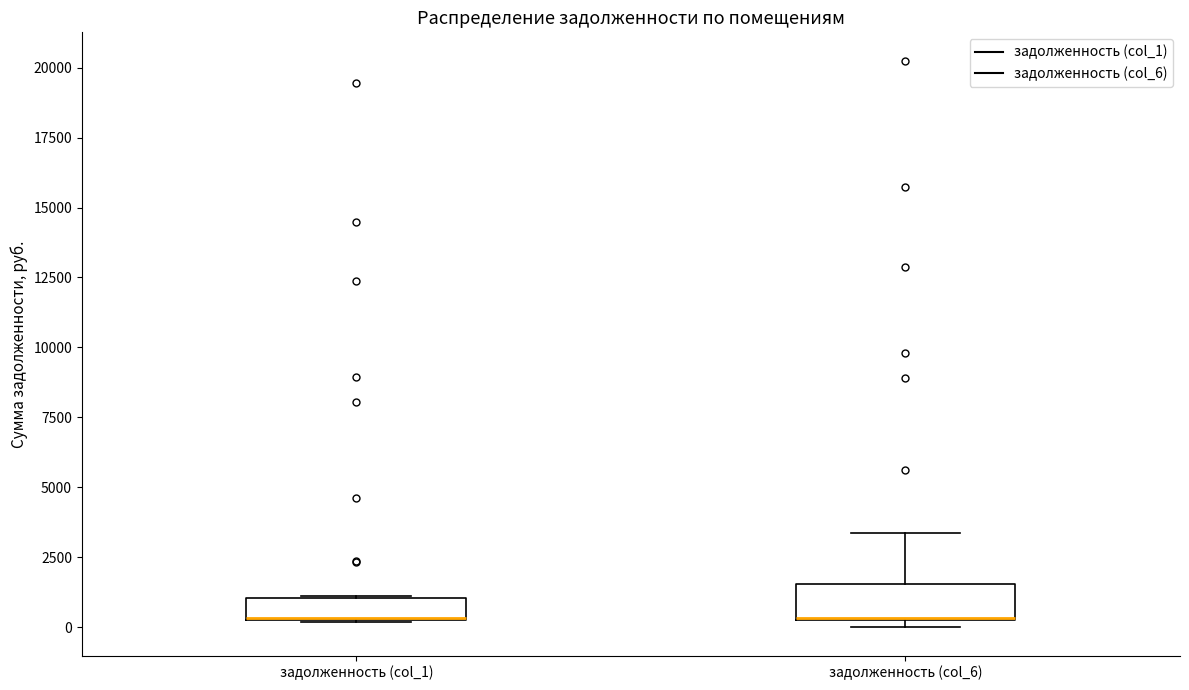

Reading left to right, transcribe this box plot: for each box, give where its median line is, the range the box spans, and where its two whiskers end, as read against the y-axis. The values are not printed on the chart, so give them approximately, as read against the axis.

задолженность (col_1): median 500 (drawn on the box's lower edge), box 500 to 1000, whiskers 0 to 1000
задолженность (col_6): median 500 (drawn on the box's lower edge), box 500 to 1500, whiskers 0 to 3500